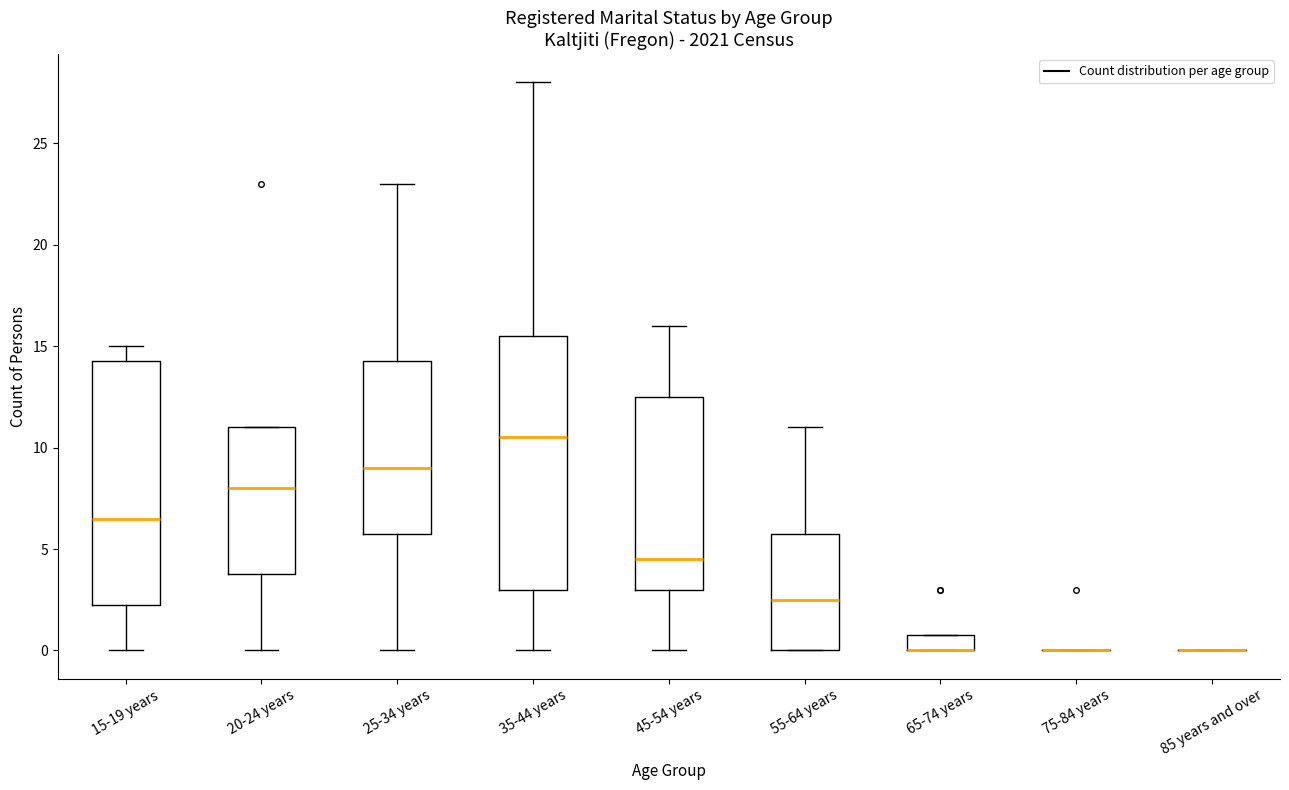

Comparing the boxes themselves (not the whiskers), which one is the tallest?

35-44 years